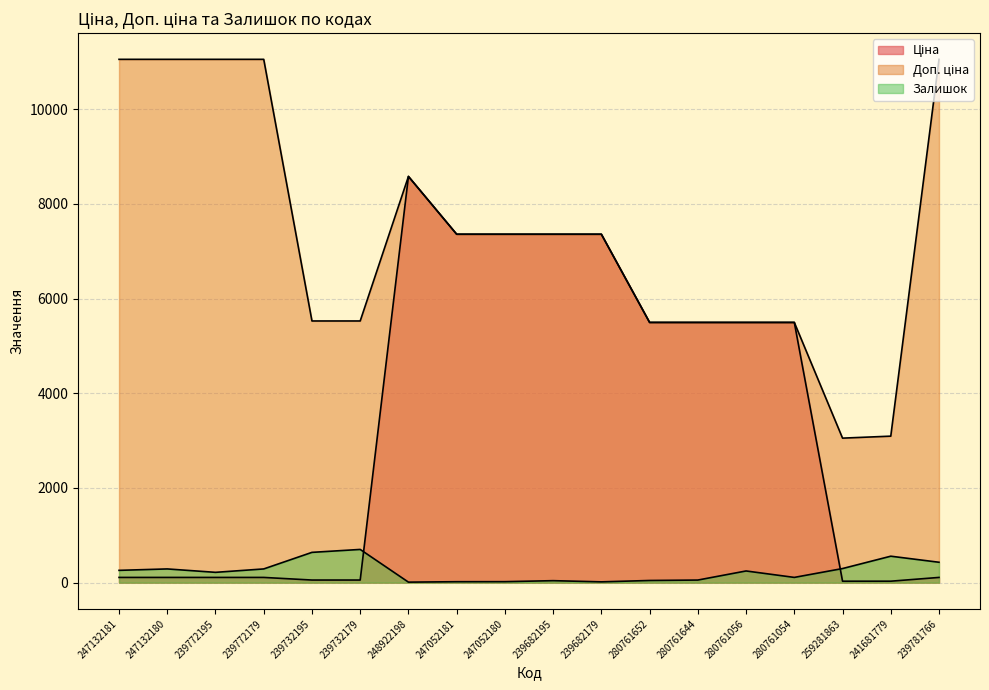

Is the value of Ціна at 280761056 greater than the value of Залишок at 241681779?

Yes